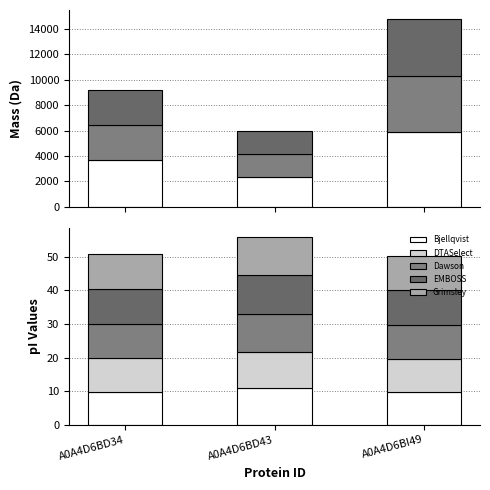

What is the difference between the EMBOSS values at A0A4D6BD34 and A0A4D6BI49?

0.3